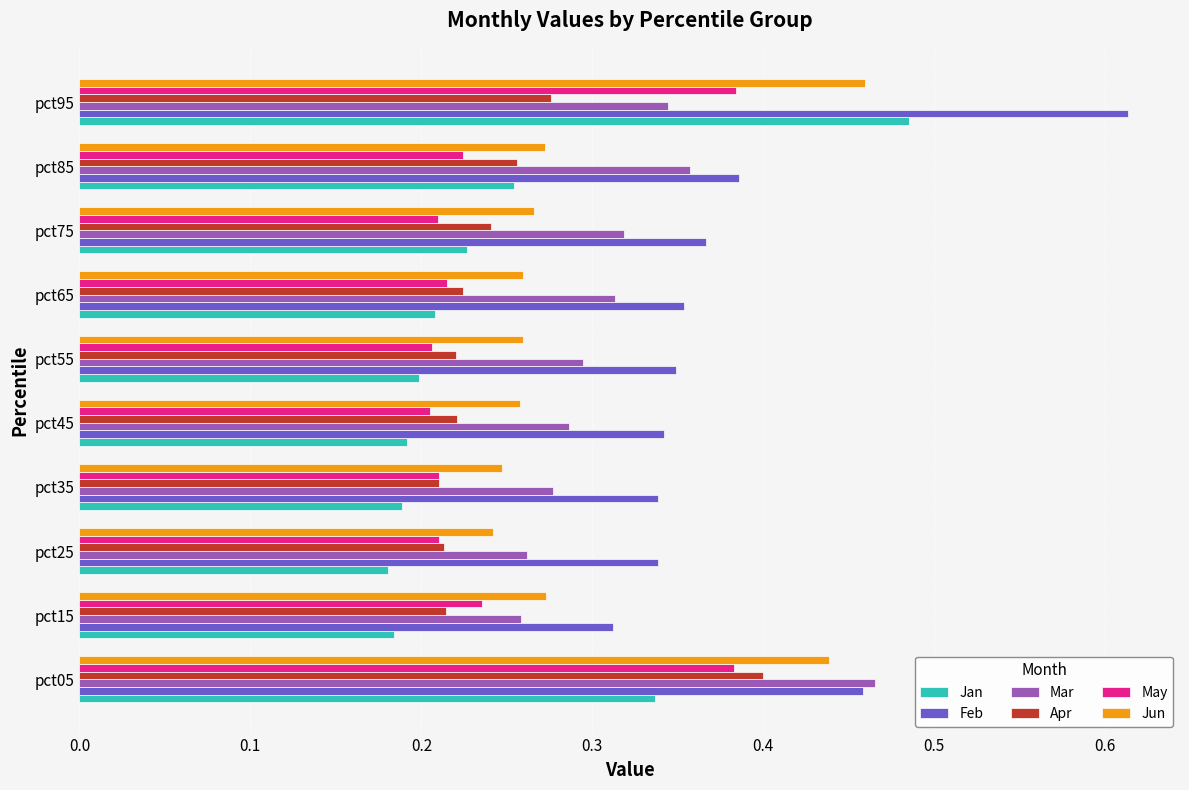

Between pct35 and pct85, which series saw the biggest shift?

Mar